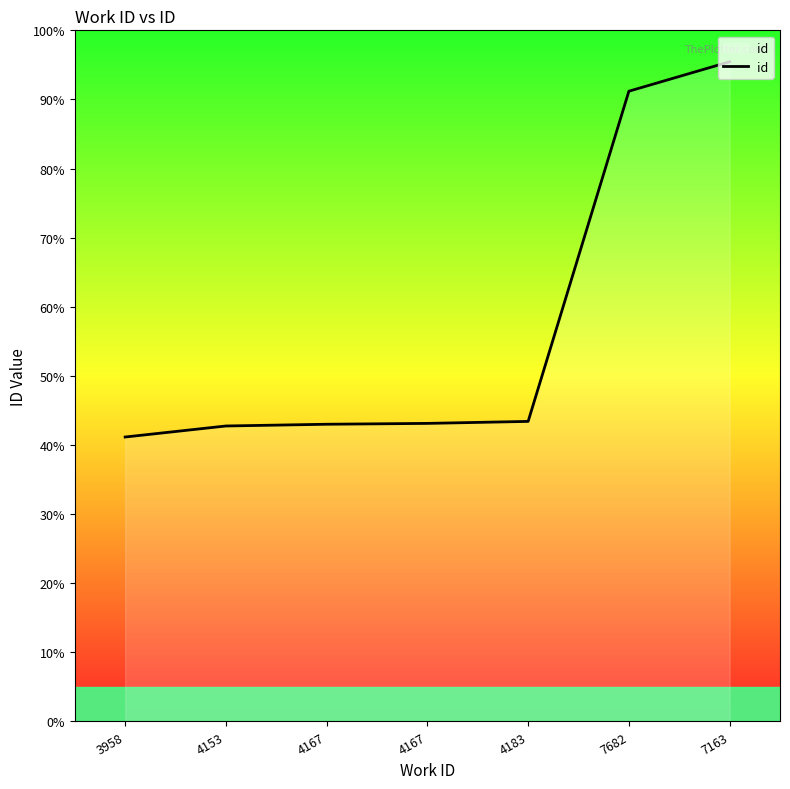

What is the value of the 6th point from the left?

91.2